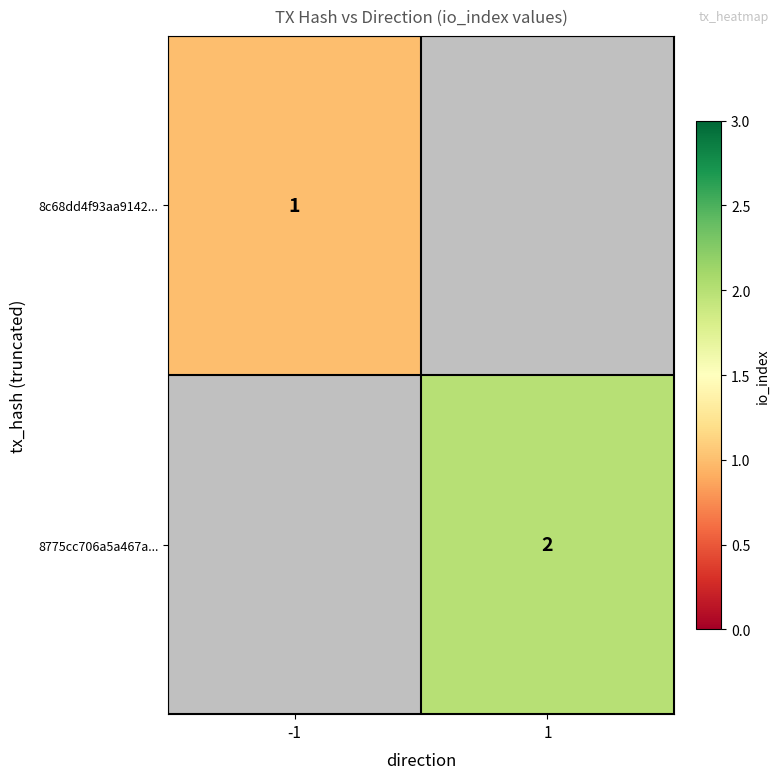

True or false: 8c68dd4f93aa9142... has a value of 1 at -1.

True